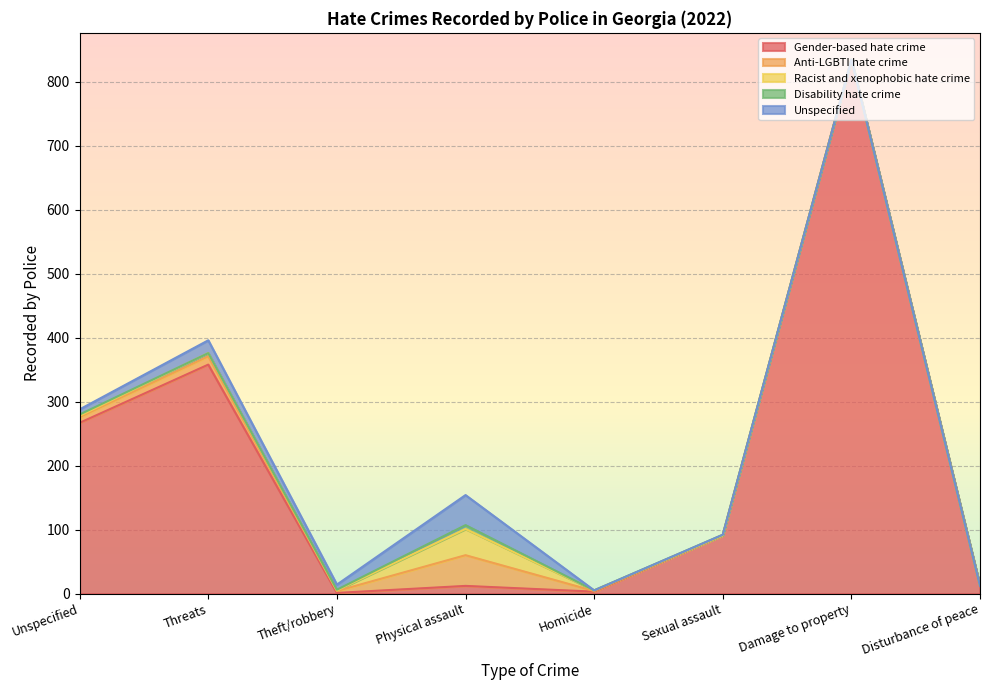

The value of Racist and xenophobic hate crime at Damage to property is 0. True or false?

True